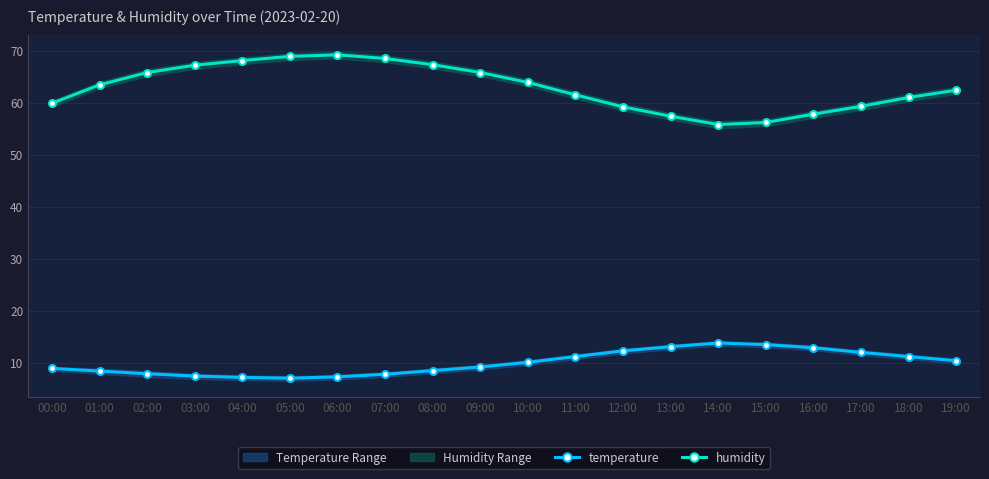

Where does the humidity series first go above 63?

01:00